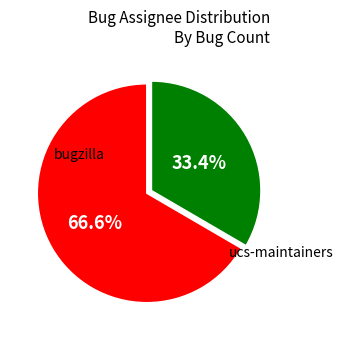

Is there any slice that represents more than half of the pie?

Yes